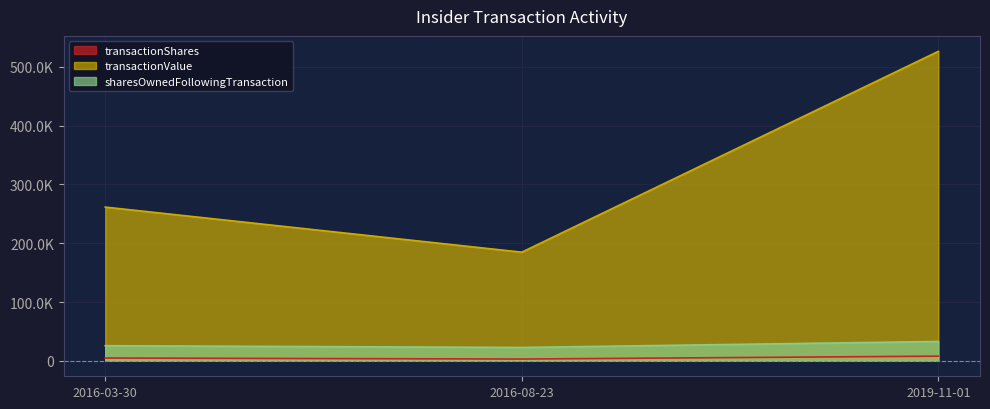

Reading right to left, transcribe all the data shown in this chart.

transactionShares: 2019-11-01=7904	2016-08-23=3000	2016-03-30=4706
transactionValue: 2019-11-01=526315	2016-08-23=184770	2016-03-30=261429
sharesOwnedFollowingTransaction: 2019-11-01=32871	2016-08-23=22681	2016-03-30=25681